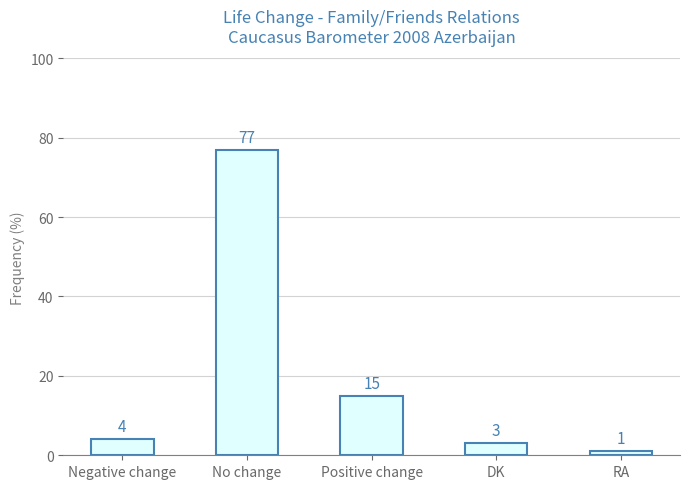

What is the sum of the values at RA and DK?

4